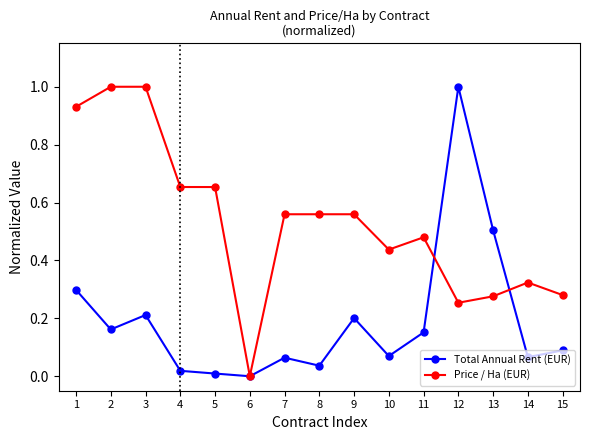

The value of Total Annual Rent (EUR) at 15 is 0.1. True or false?

True